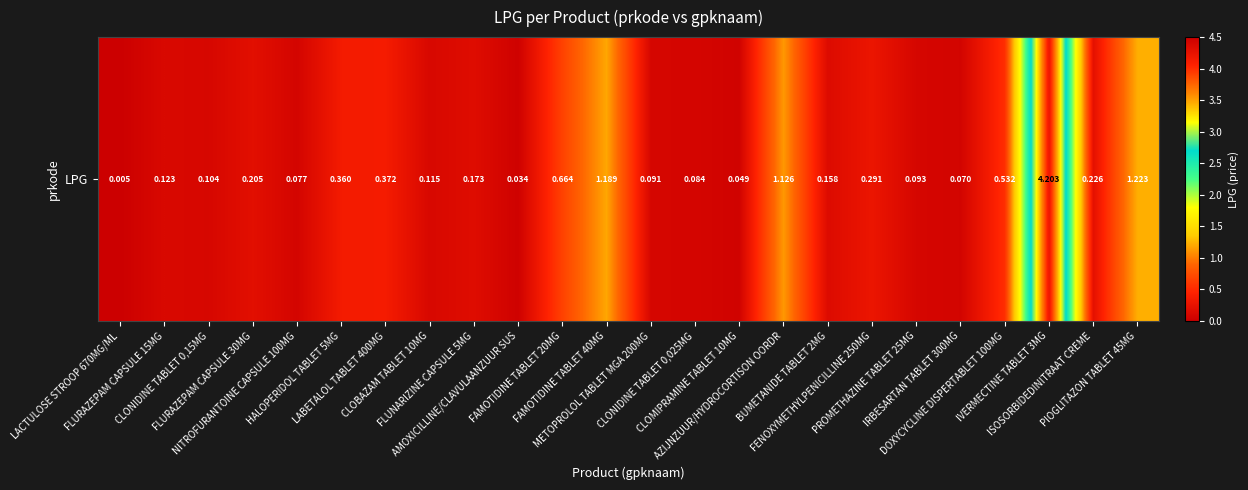

Reading right to left, list all the values displayed in this chart.

1.2	0.2	4.2	0.5	0.1	0.1	0.3	0.2	1.1	0.0	0.1	0.1	1.2	0.7	0.0	0.2	0.1	0.4	0.4	0.1	0.2	0.1	0.1	0.0